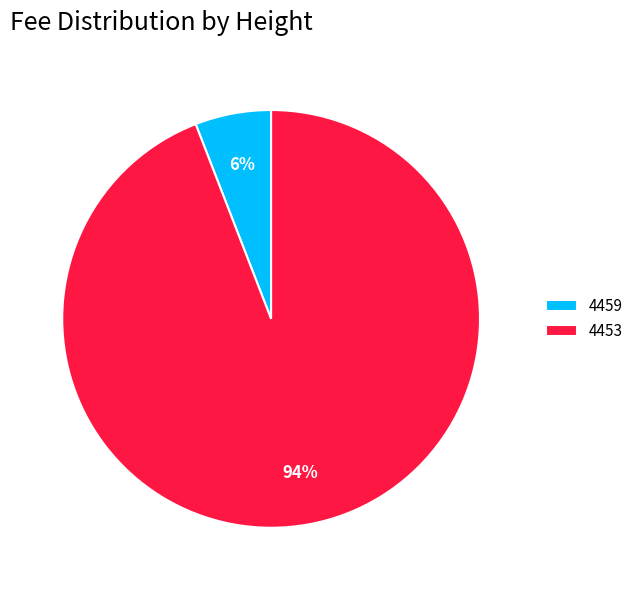

Do 4453 and 4459 together represent more than half of the pie?

Yes